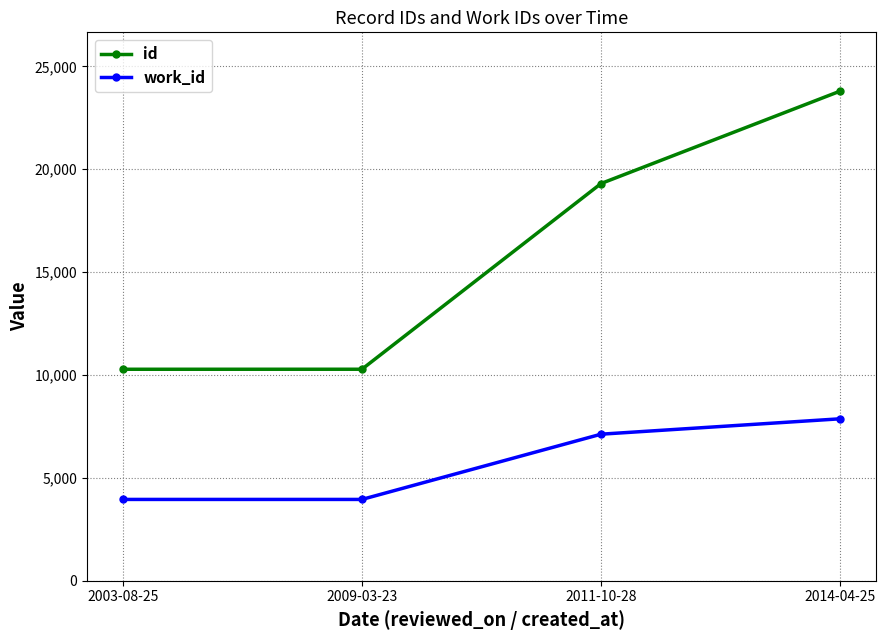

How many data points in id are less than 19306?

2